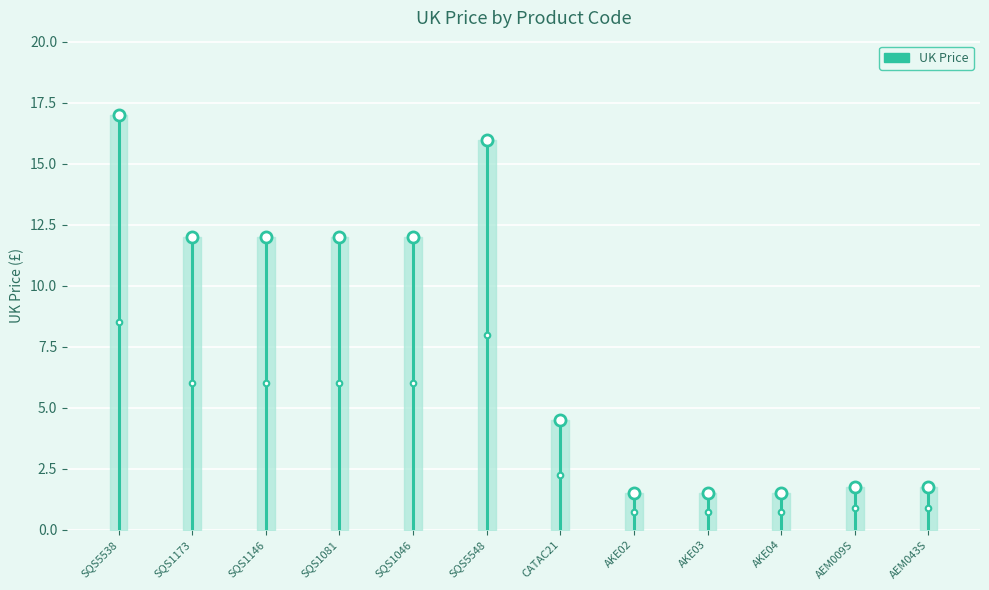

Between AEM009S and AKE03, which is larger?

AEM009S